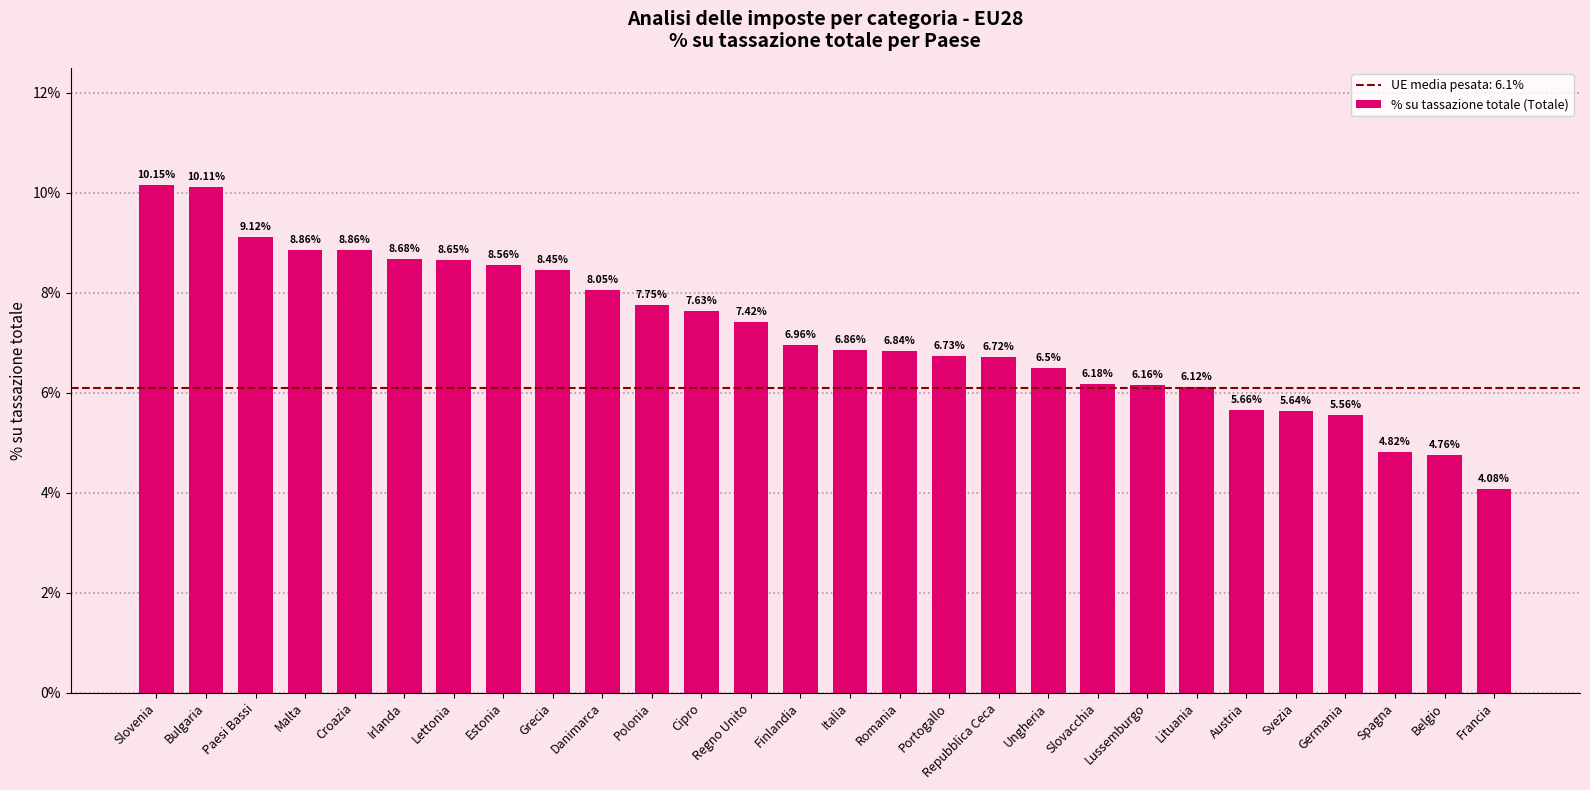

The chart shows a value of 4.8 at Belgio. True or false?

True